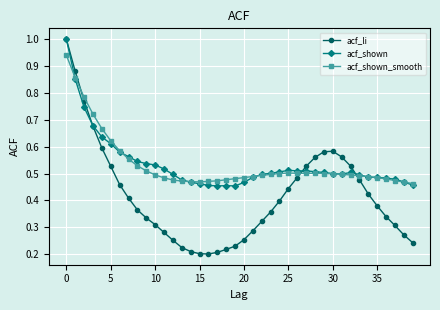

At how many categories does at least one series exceed 0?

40